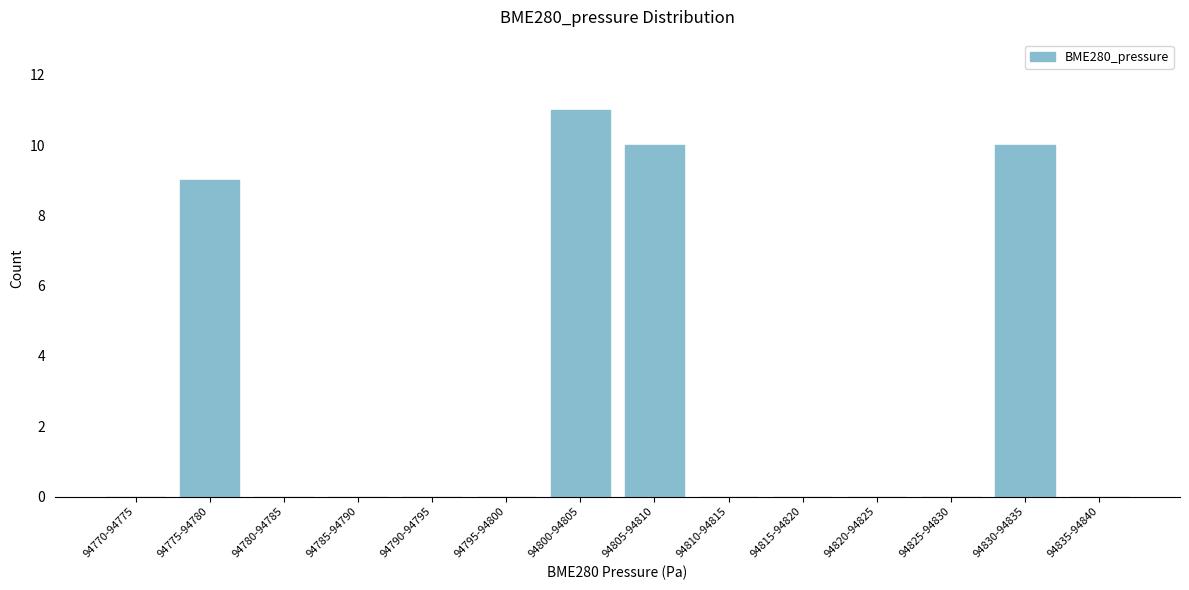

Reading left to right, transcribe all the data shown in this chart.

94770-94775=0	94775-94780=9	94780-94785=0	94785-94790=0	94790-94795=0	94795-94800=0	94800-94805=11	94805-94810=10	94810-94815=0	94815-94820=0	94820-94825=0	94825-94830=0	94830-94835=10	94835-94840=0